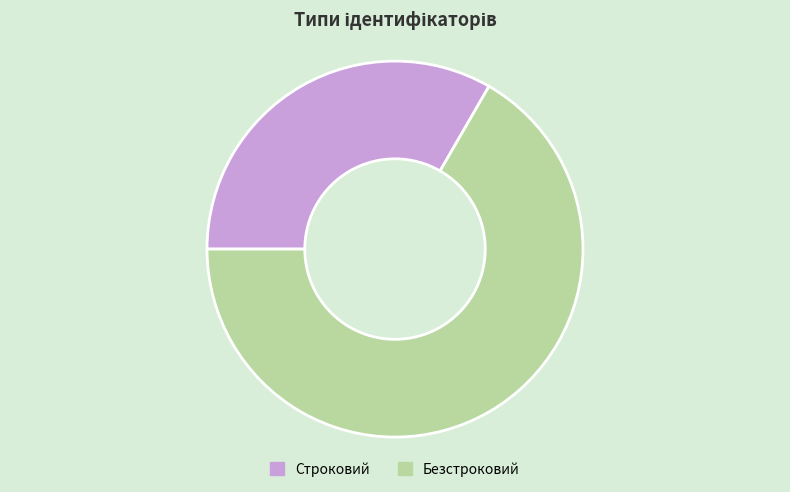

True or false: Безстроковий accounts for 67% of the total.

True